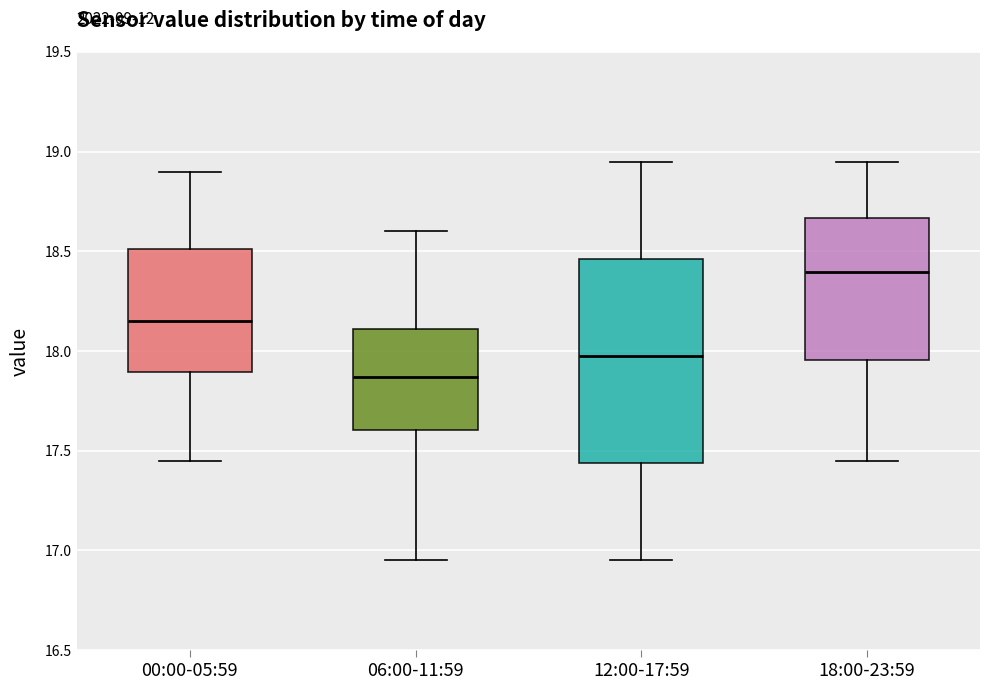

Reading left to right, transcribe this box plot: for each box, give where its median line is, the range the box spans, and where its two whiskers end, as read against the y-axis. The values are not printed on the chart, so give them approximately, as read against the axis.

00:00-05:59: median 18.15, box 17.90 to 18.50, whiskers 17.45 to 18.90
06:00-11:59: median 17.85, box 17.60 to 18.10, whiskers 16.95 to 18.60
12:00-17:59: median 18.00, box 17.45 to 18.45, whiskers 16.95 to 18.95
18:00-23:59: median 18.40, box 17.95 to 18.65, whiskers 17.45 to 18.95